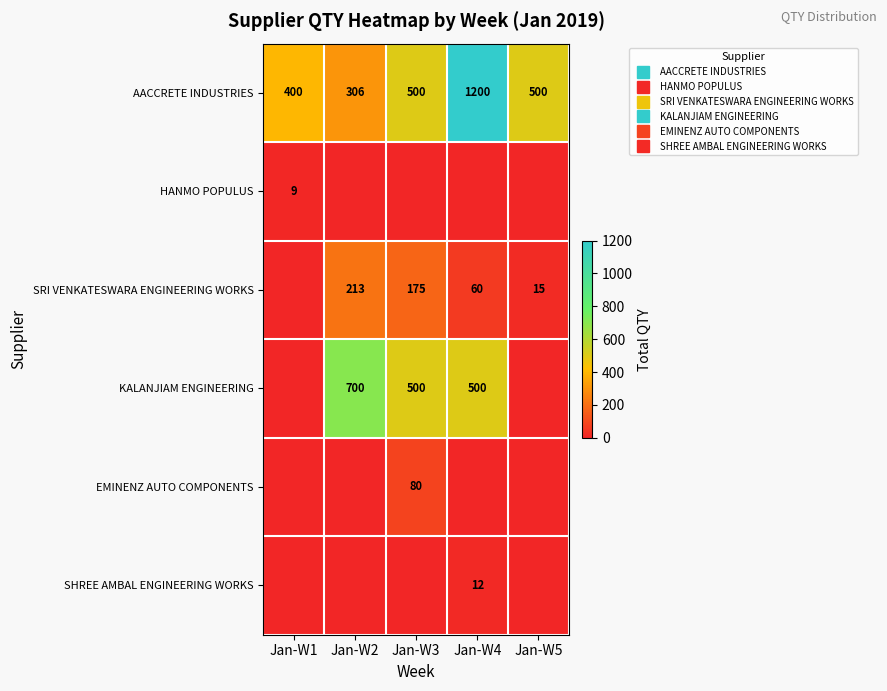

What is the spread (max minus min) of values at Jan-W4?

1200